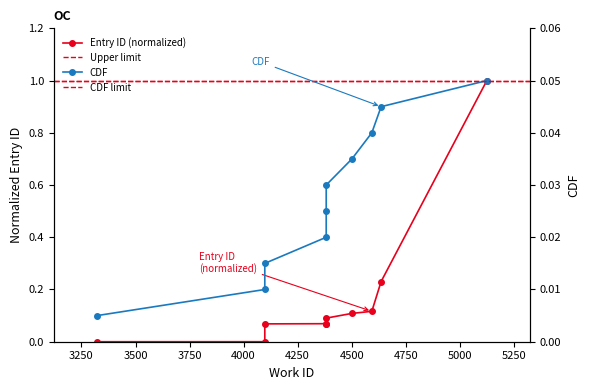

Rank the categories by value from highest to lowest.

5125, 4636, 4593, 4501, 4382, 4382, 4382, 4098, 4098, 3322